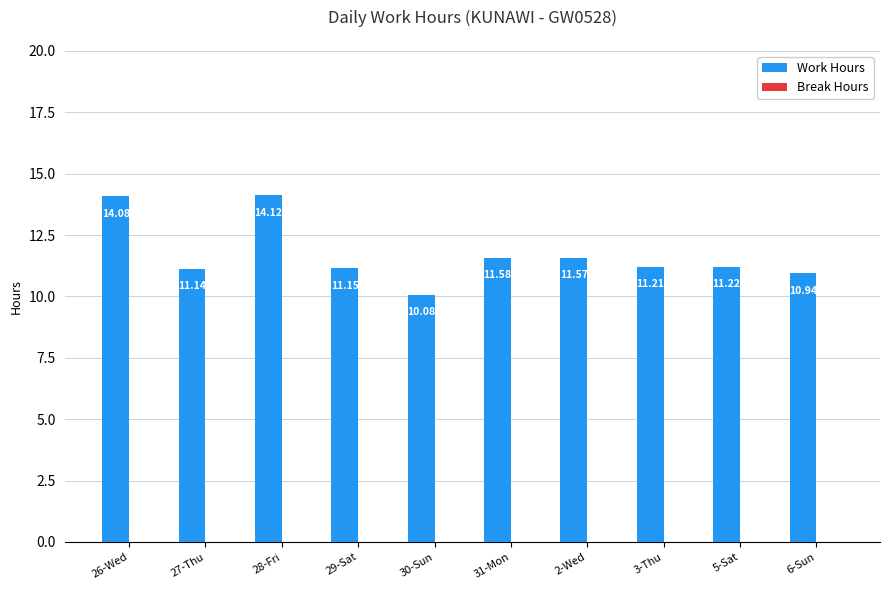

Rank the categories by value from lowest to highest.

30-Sun, 6-Sun, 27-Thu, 29-Sat, 3-Thu, 5-Sat, 2-Wed, 31-Mon, 26-Wed, 28-Fri